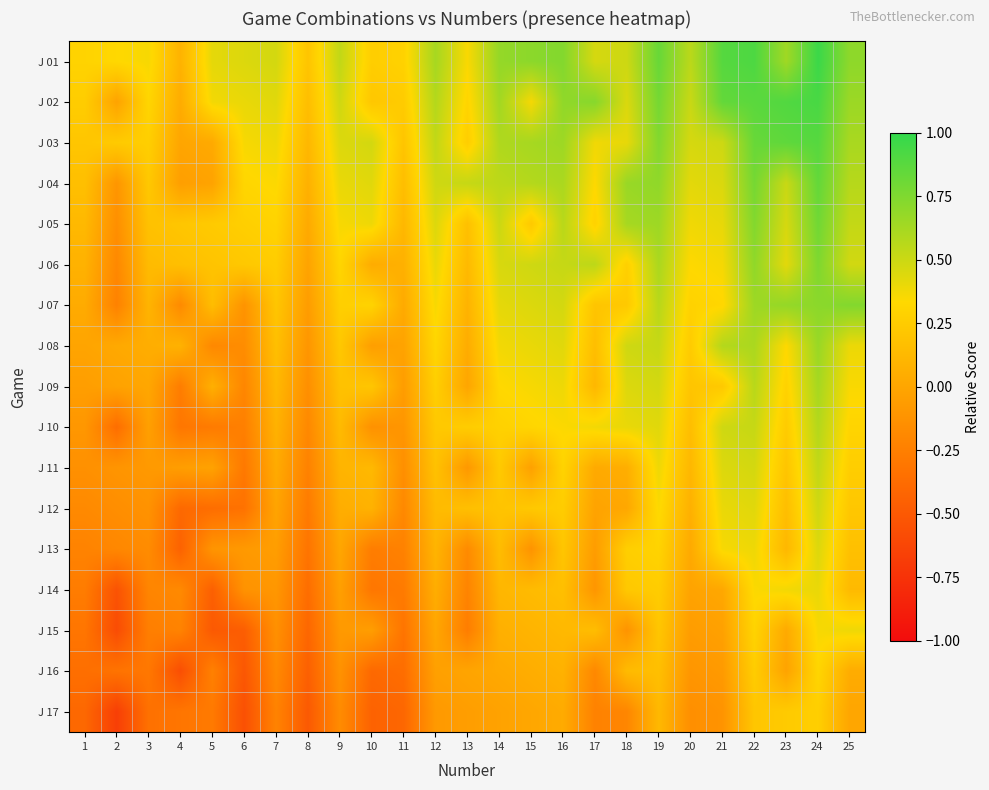

What is the spread (max minus min) of values at 15?

0.8